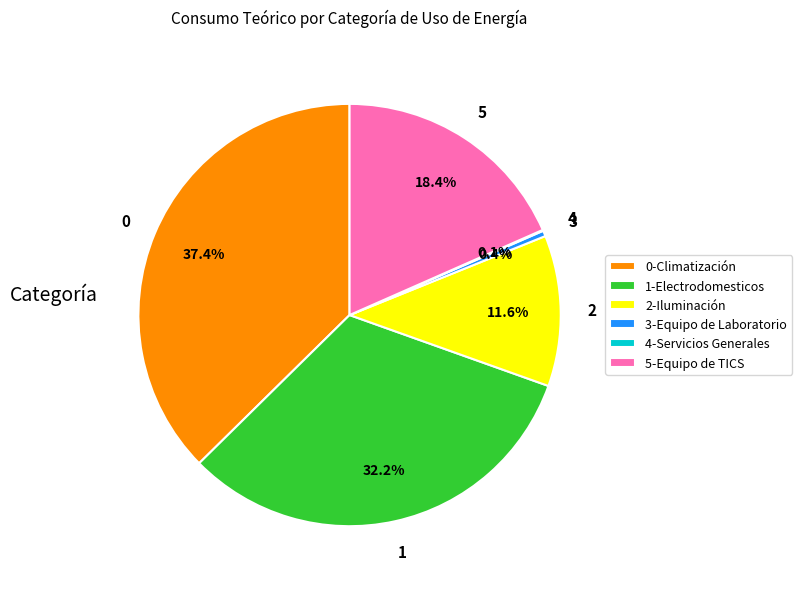

Which has a higher value, 3-Equipo de Laboratorio or 2-Iluminación?

2-Iluminación